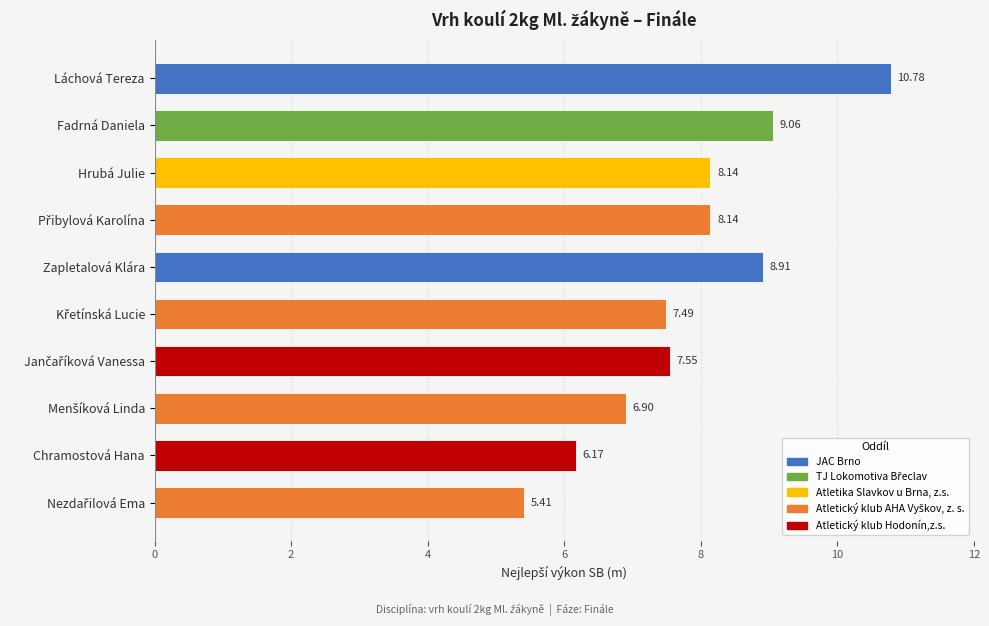

What is the label of the 10th bar from the bottom?

Láchová Tereza